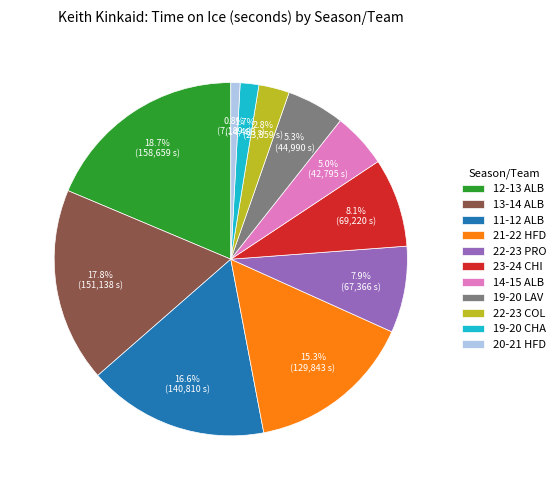

Combined, what portion of the pie is 13-14 ALB and 22-23 PRO?

25.7%